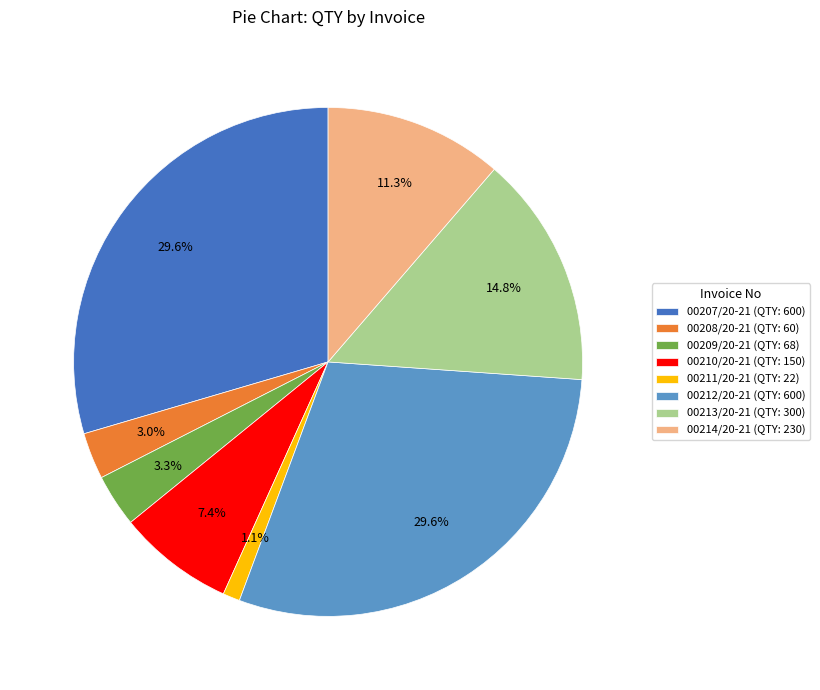

Combined, do 00207/20-21 and 00214/20-21 account for over 50%?

No